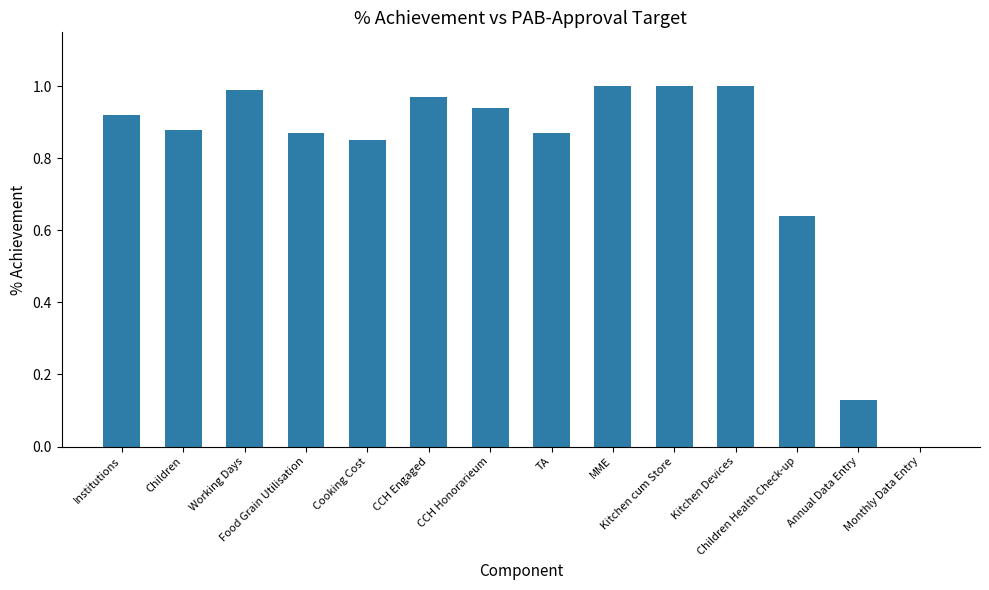

What is the sum of all values?

11.1